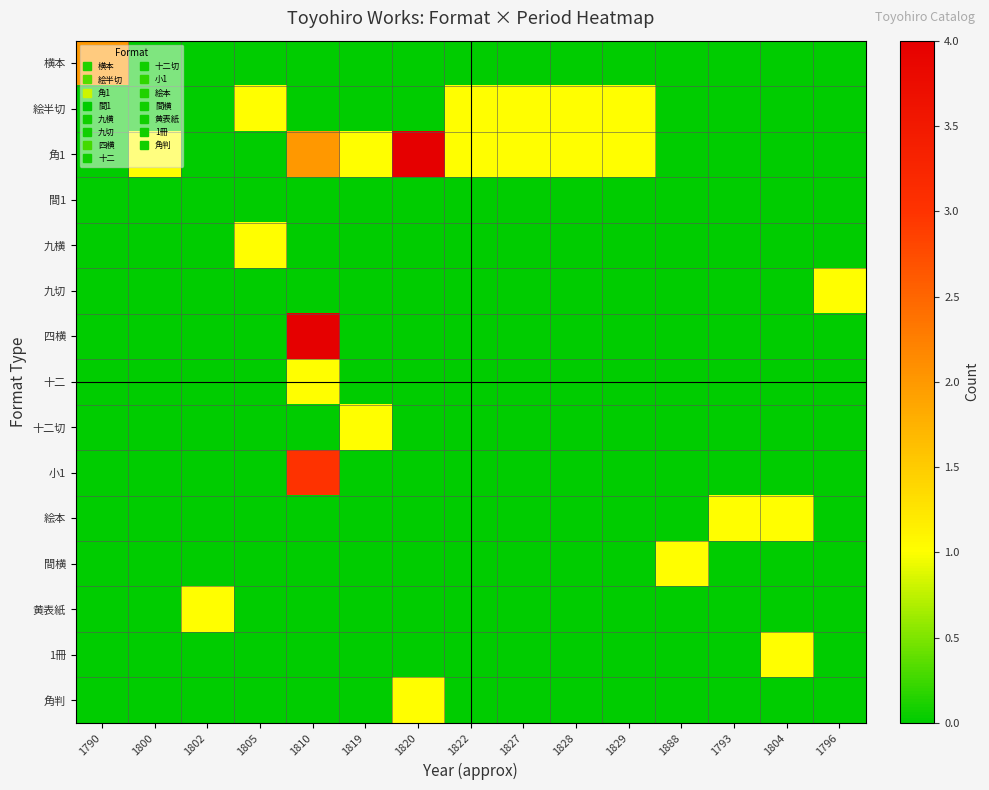

Between 1804 and 1793, which is larger?

1804